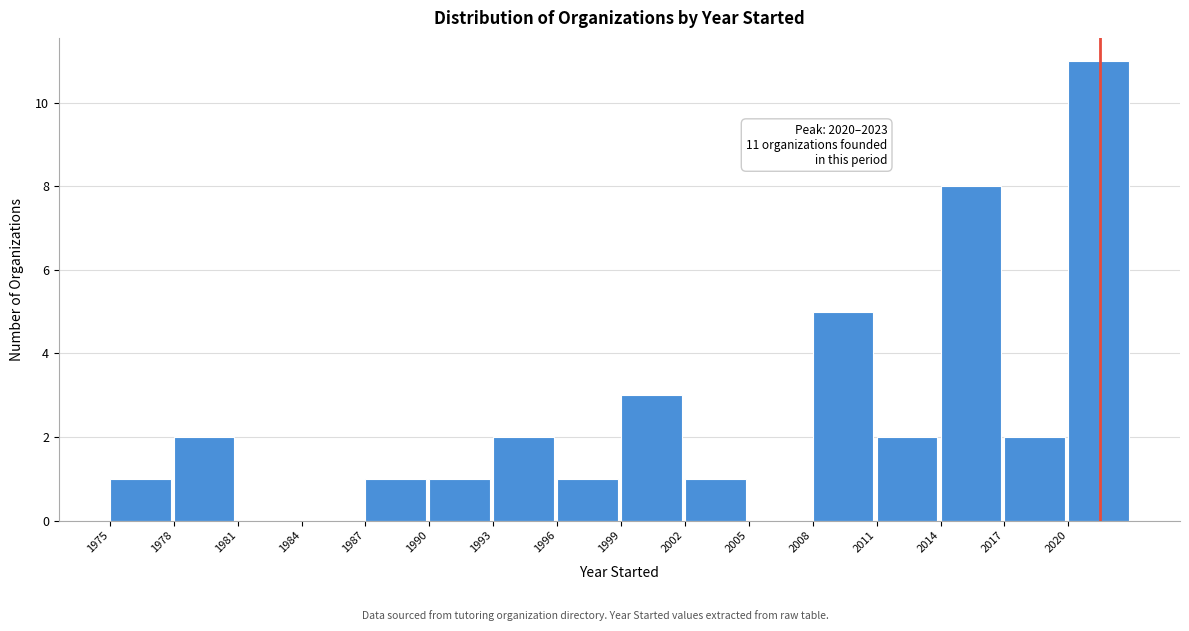

Over which range of the x-axis is the bar tallest?

2020 to 2023